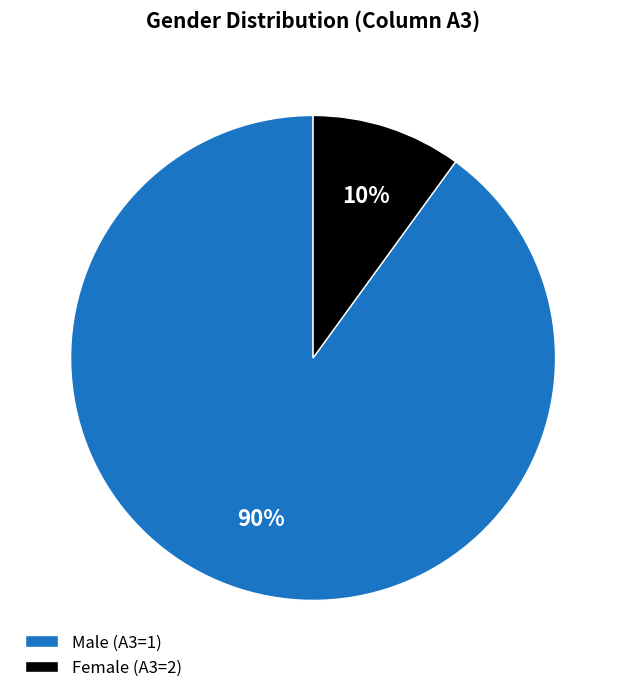

To the nearest percent, what is the average slice percentage?

50%